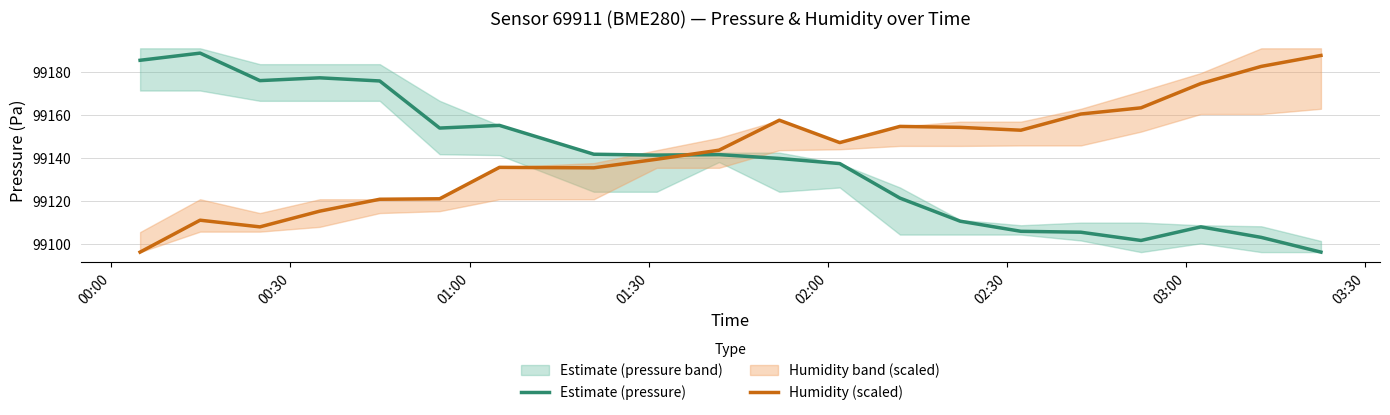

At how many categories does at least one series exceed 99179?

4